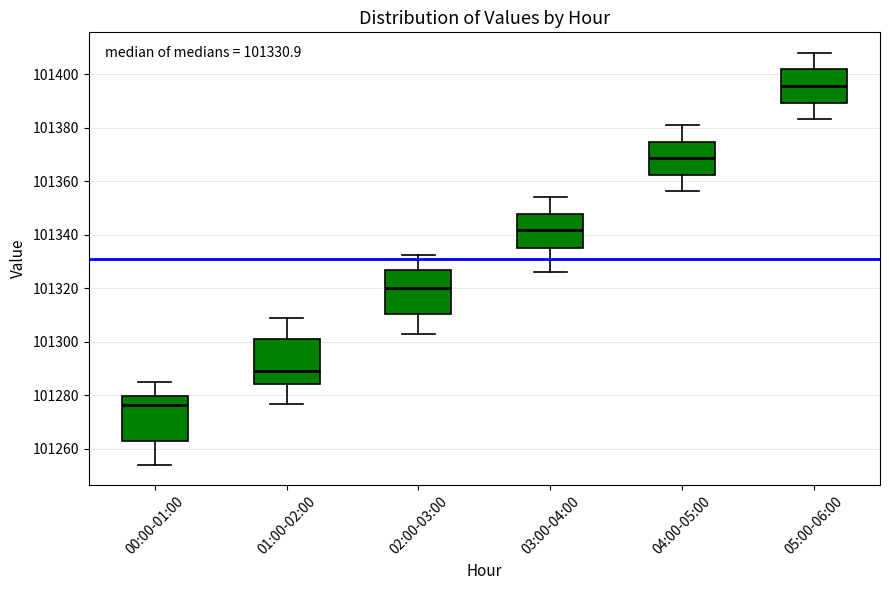

Which box's median line is the lowest?

00:00-01:00